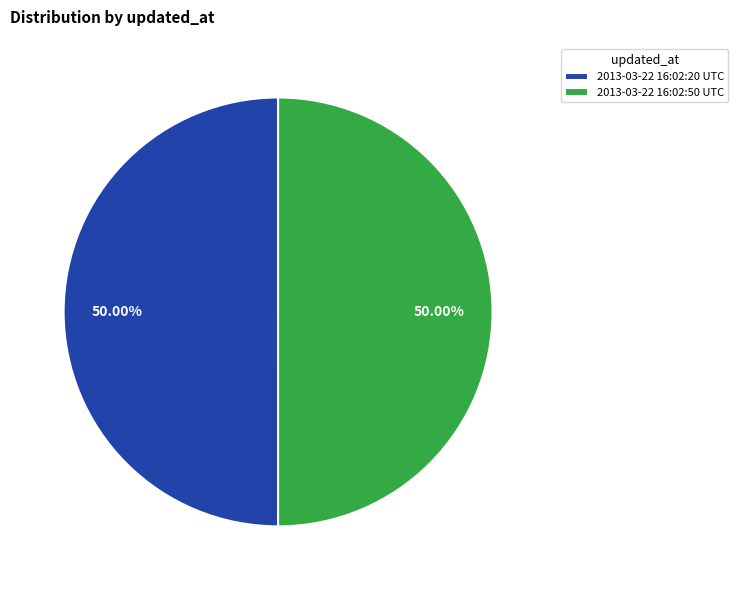

Do 2013-03-22 16:02:20 UTC and 2013-03-22 16:02:50 UTC together represent more than half of the pie?

Yes